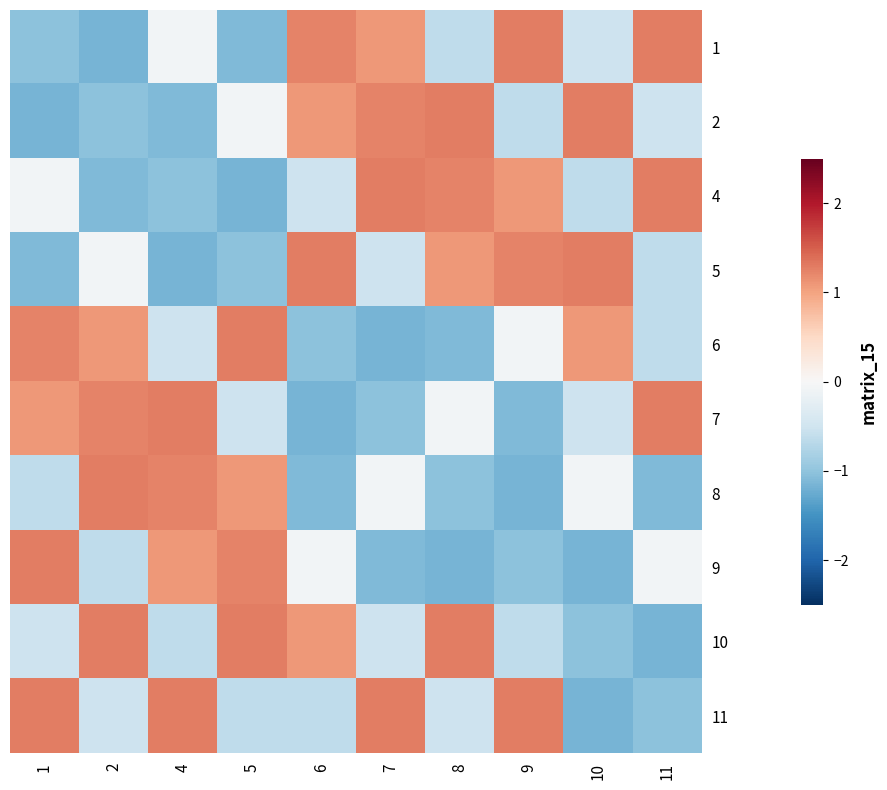

What is the difference between the highest and lowest values at 7?

2.4